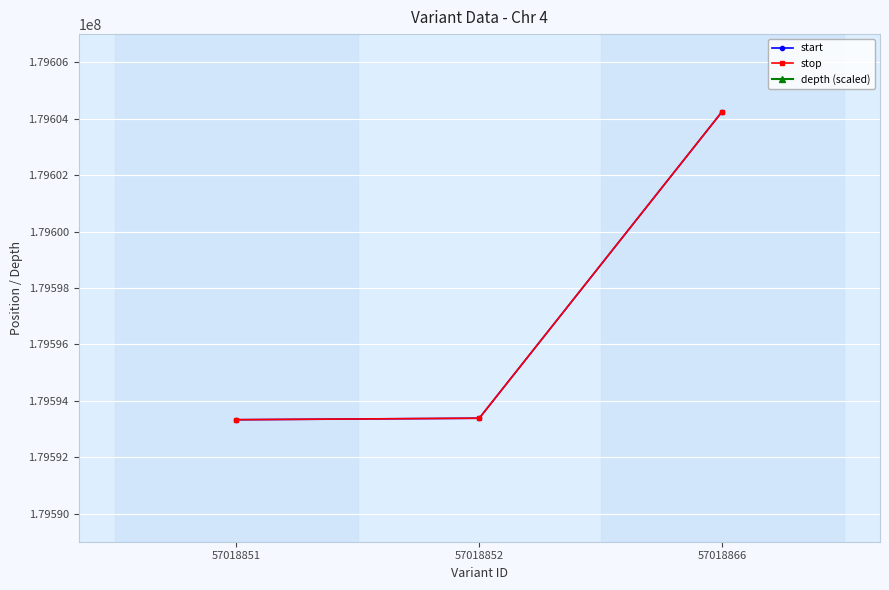

What is the approximate value of start at 57018851, to the nearest 100?

179593300